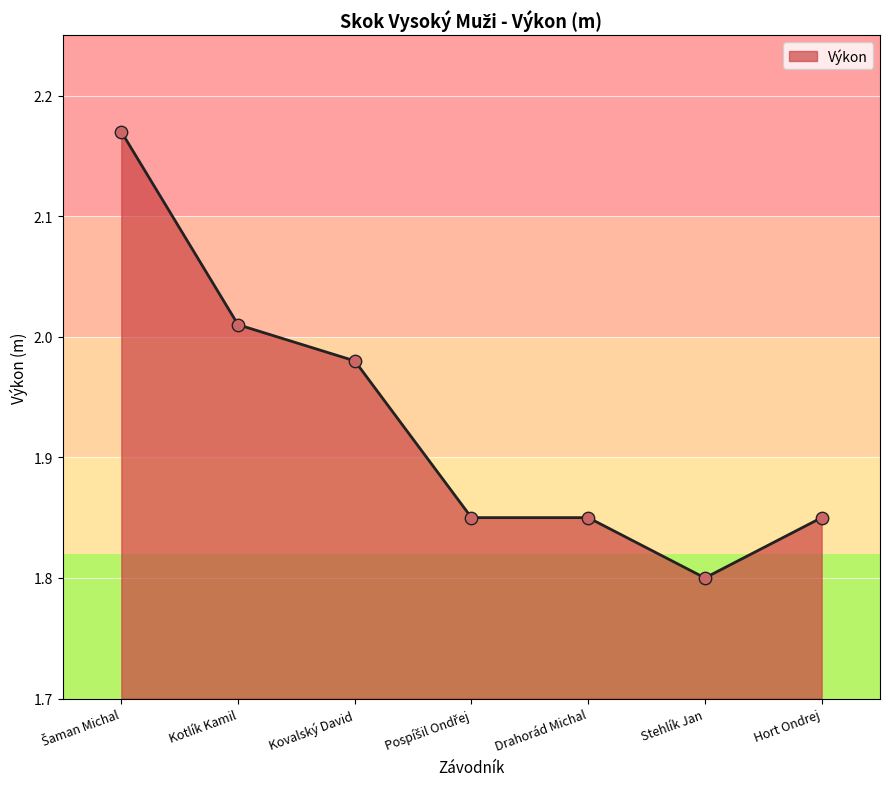

Which has a higher value, Stehlík Jan or Hort Ondrej?

Hort Ondrej